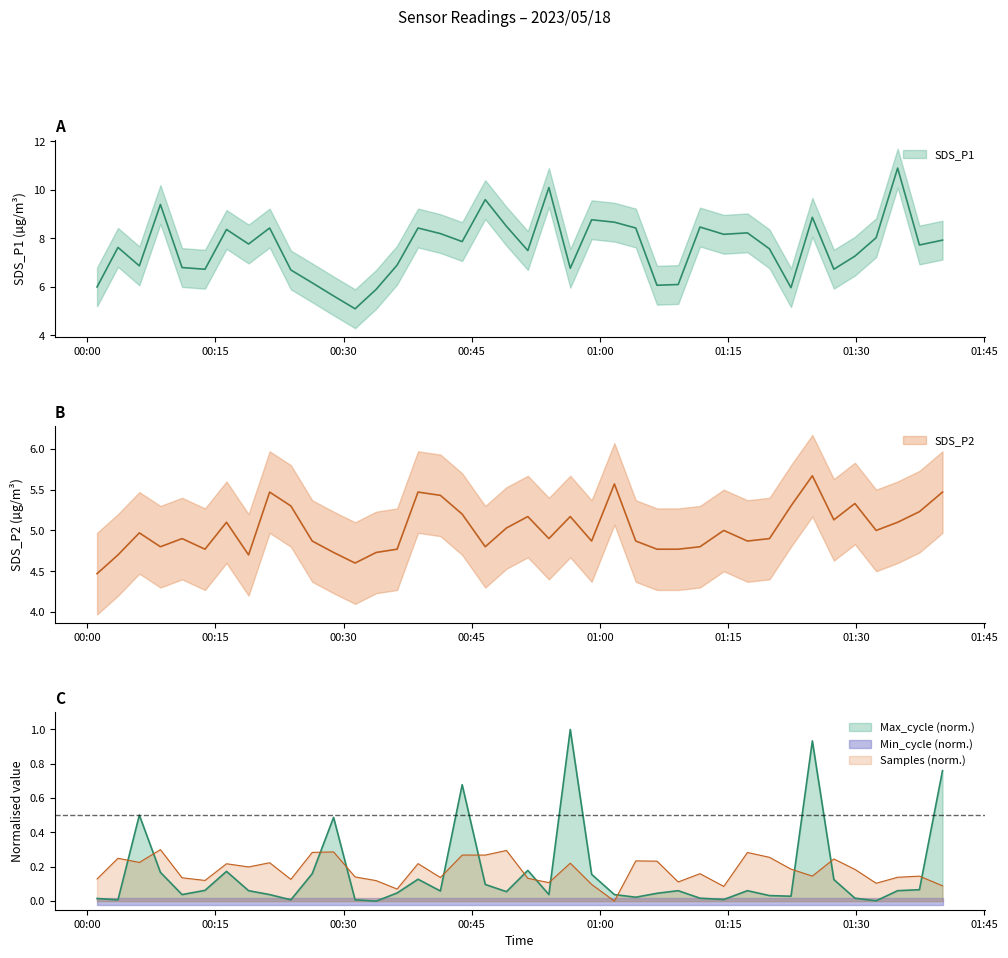

Does the chart display data point markers on the line(s)?

No